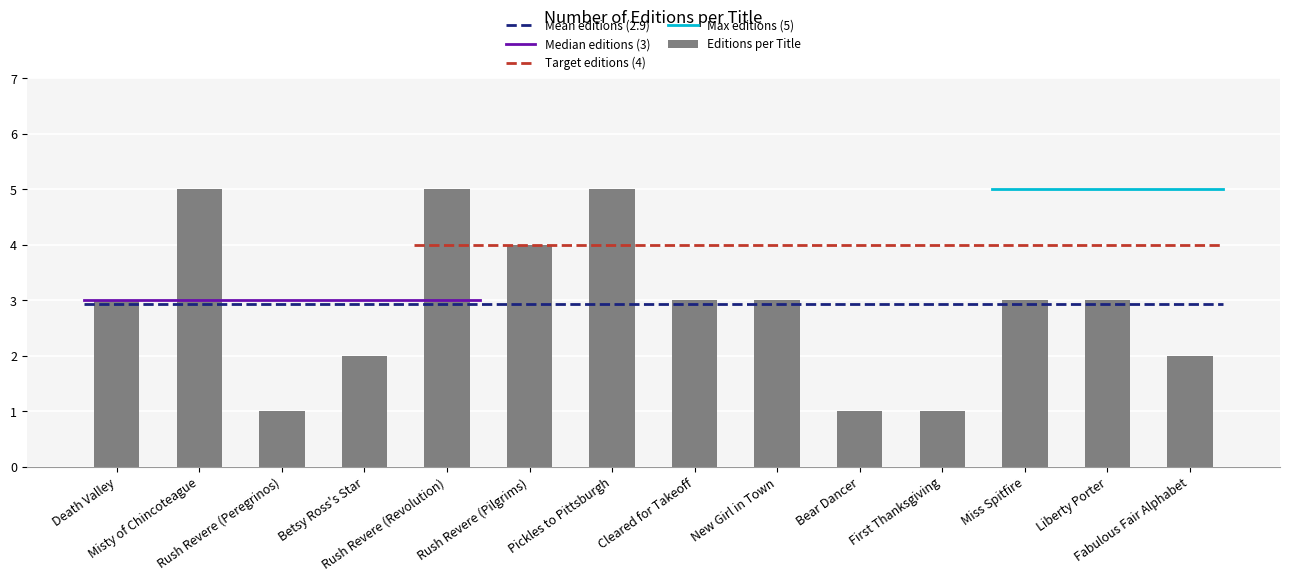

What is the average value?

3